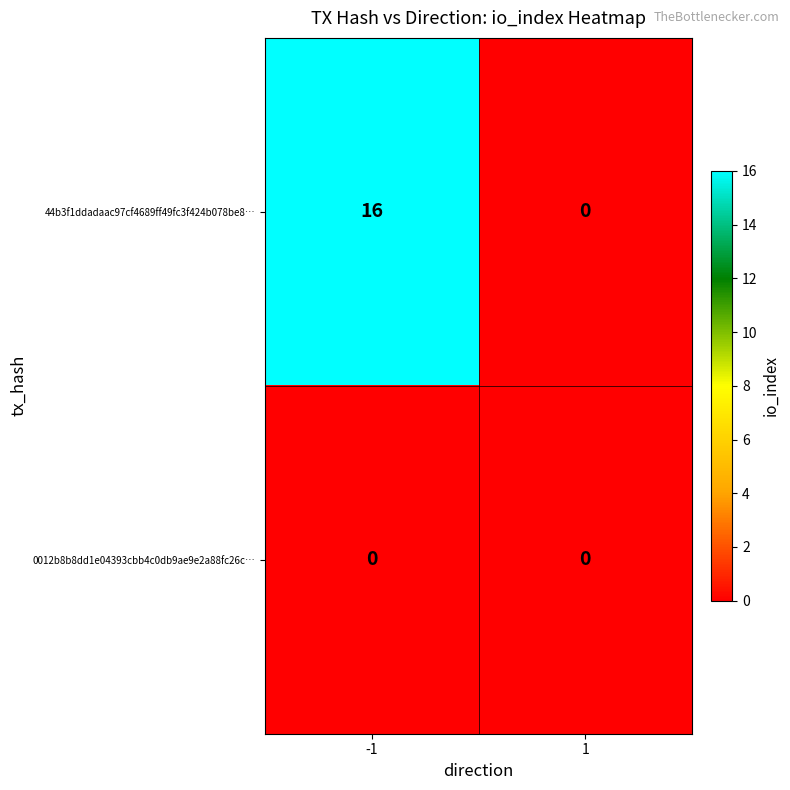

What is the maximum value shown in the chart?

16